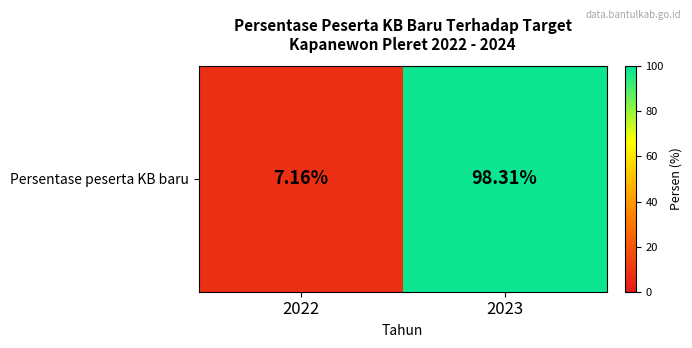

Reading left to right, list all the values displayed in this chart.

2022=7.2	2023=98.3